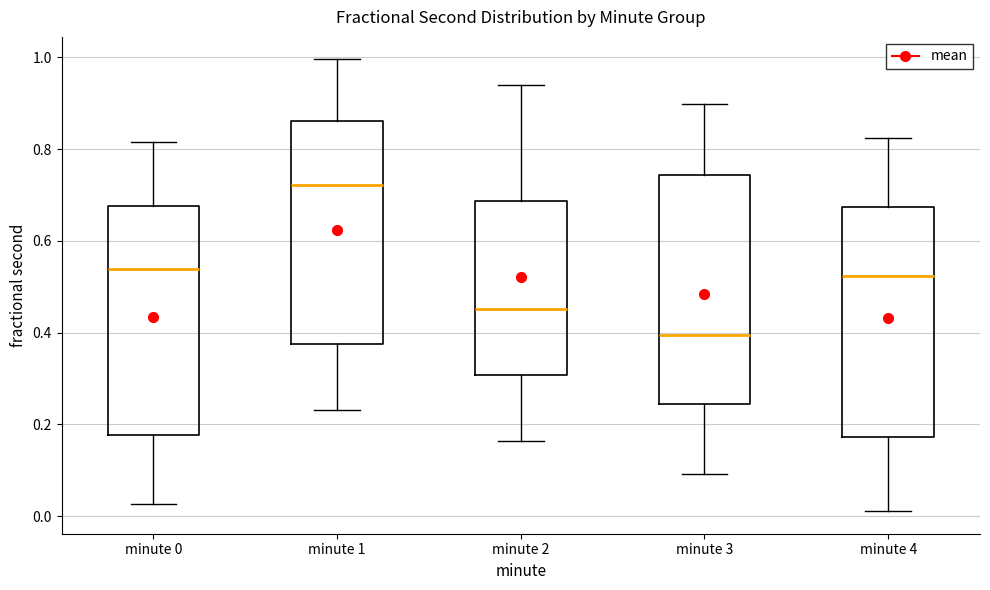

Reading left to right, read every box against the y-axis: the position of its median line, the range the box covers, and the ends of its whiskers. The values are not printed on the chart, so give them approximately, as read against the axis.

minute 0: median 0.54, box 0.18 to 0.68, whiskers 0.02 to 0.82
minute 1: median 0.72, box 0.38 to 0.86, whiskers 0.24 to 1.00
minute 2: median 0.46, box 0.30 to 0.68, whiskers 0.16 to 0.94
minute 3: median 0.40, box 0.24 to 0.74, whiskers 0.10 to 0.90
minute 4: median 0.52, box 0.18 to 0.68, whiskers 0.02 to 0.82